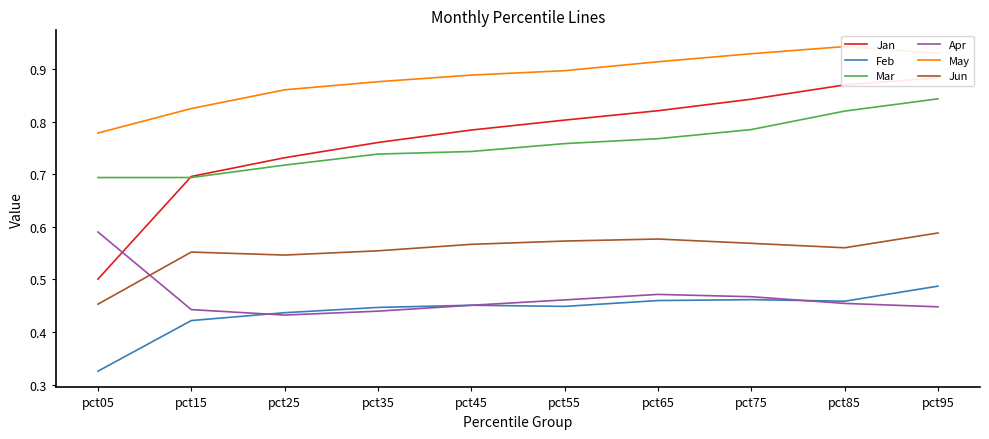

What is the difference between the maximum and minimum values in the Feb series?

0.2